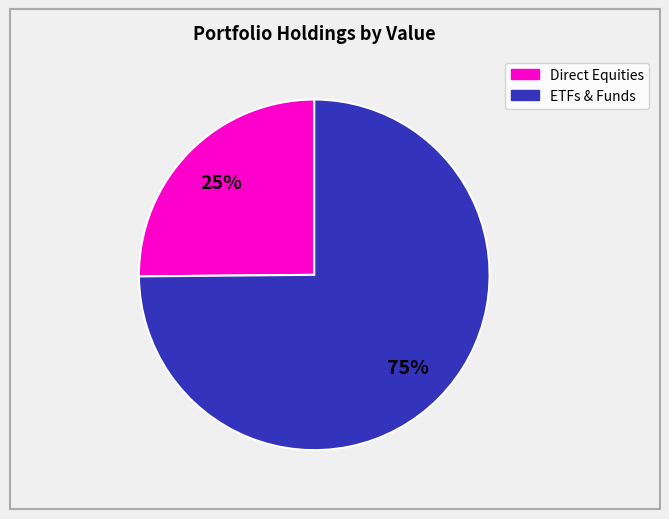

Does any single category account for the majority?

Yes